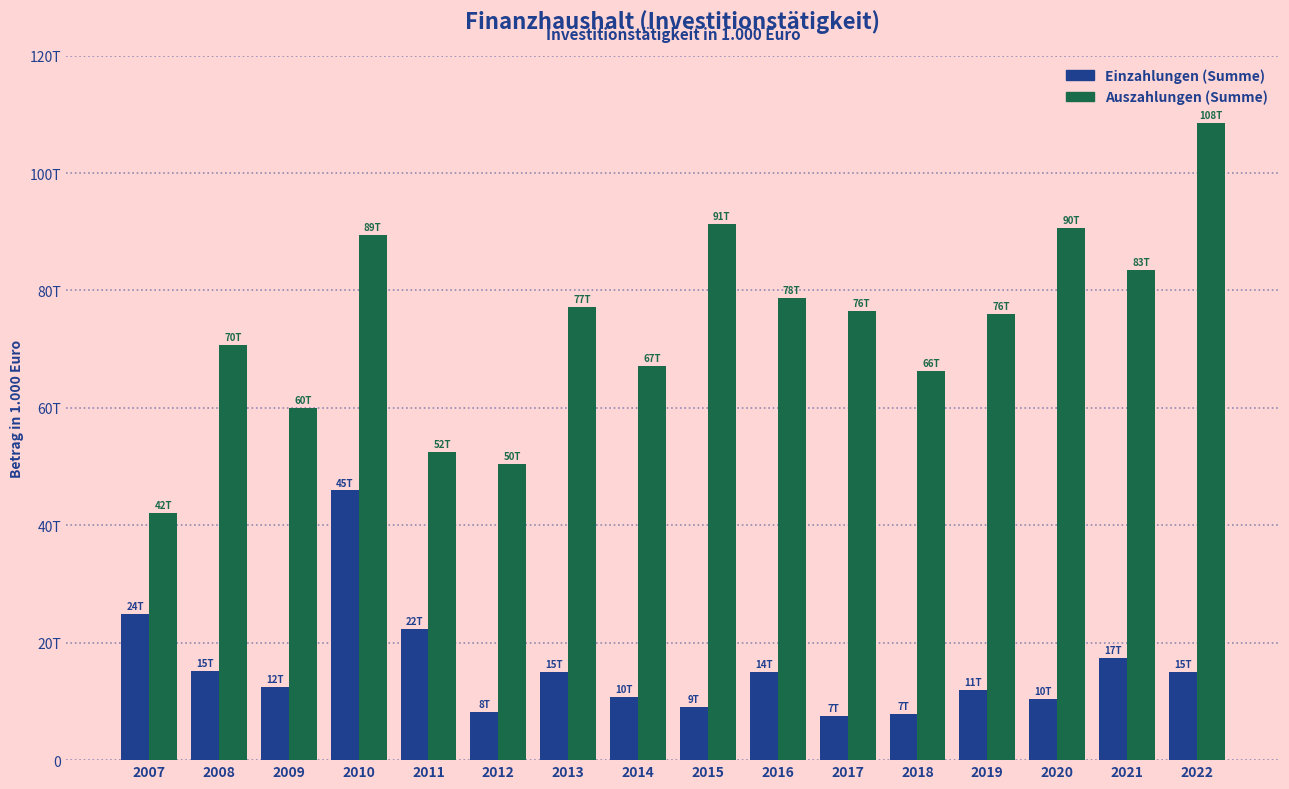

Reading left to right, what are all the values shown in this chart?

Einzahlungen: 24909	15118	12397	45933	22328	8192	15039	10797	9092	14940	7497	7892	11998	10458	17460	15078
Auszahlungen: 42146	70719	60064	89415	52417	50399	77226	67086	91367	78716	76469	66279	76056	90668	83520	108575